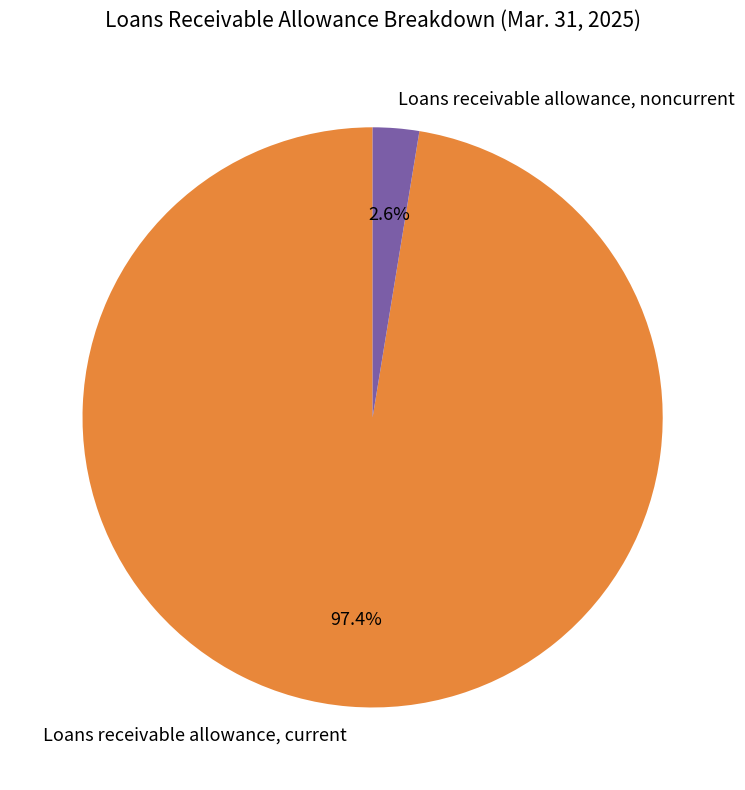

Does any single category account for the majority?

Yes